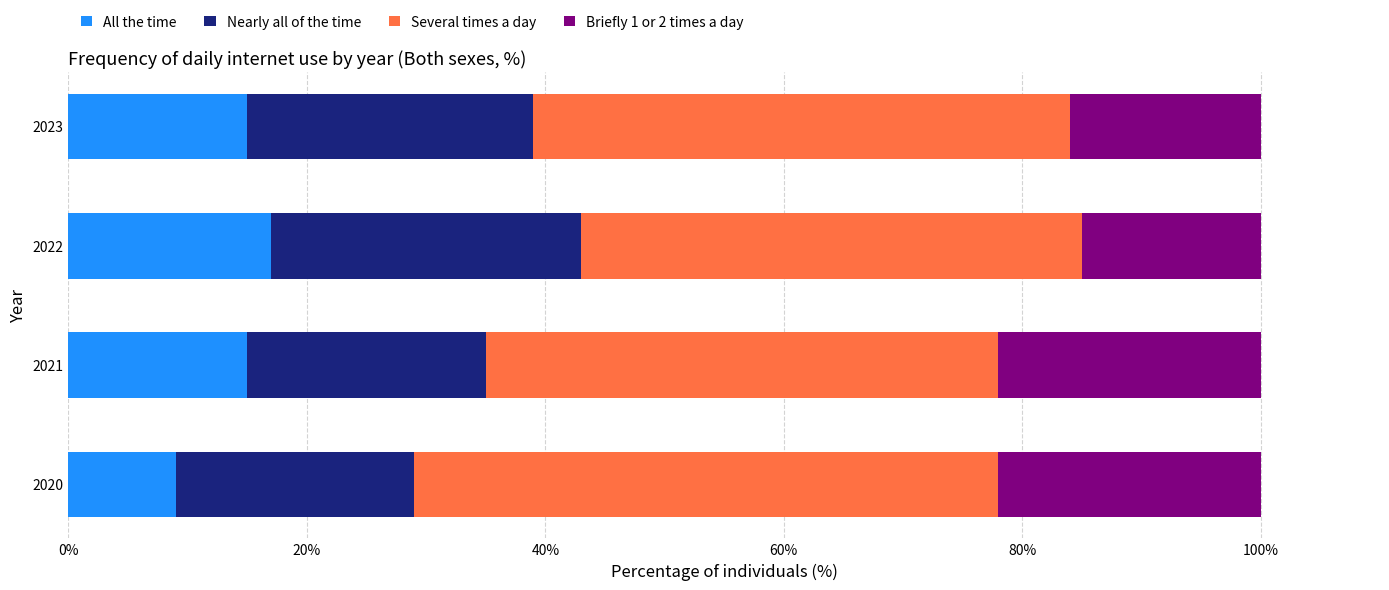

What is the total value across all series at 2021?

100